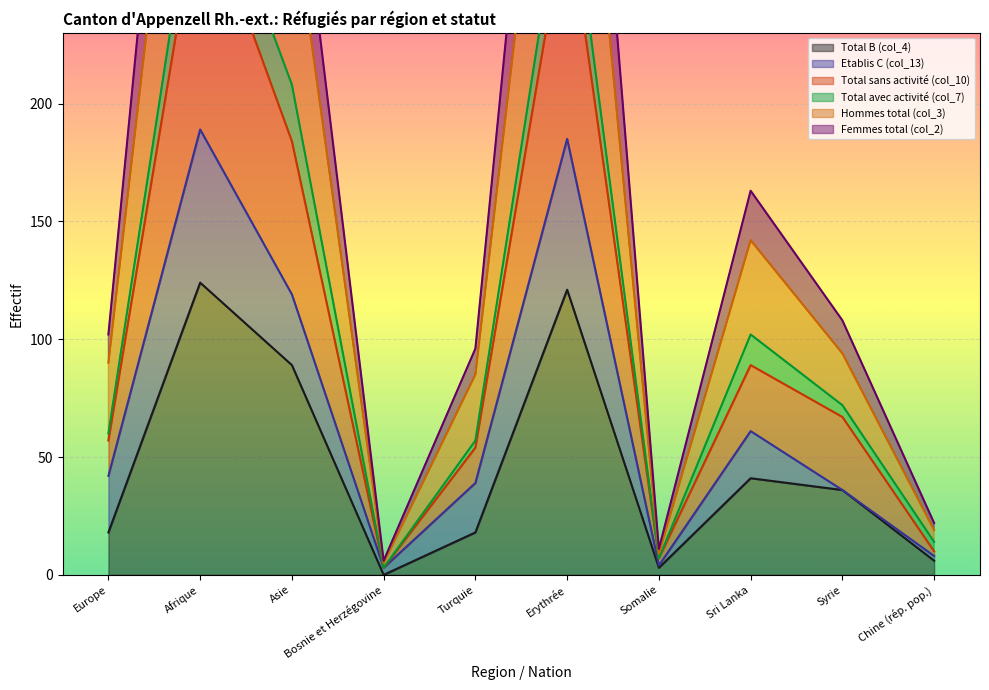

True or false: Total sans activité (col_10) and Hommes total (col_3) cross at least once.

False